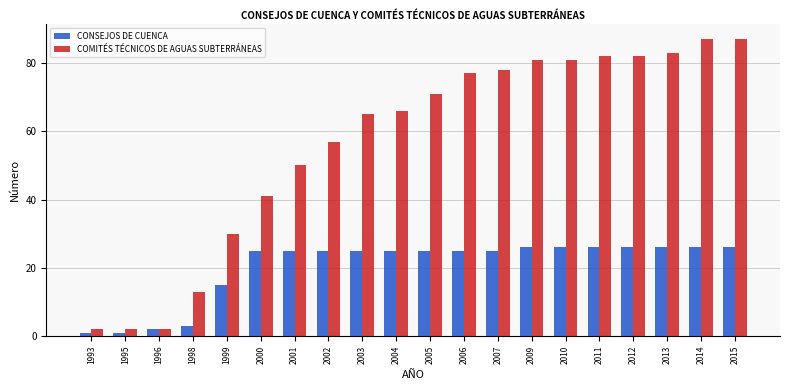

What is the sum of the COMITÉS TÉCNICOS DE AGUAS SUBTERRÁNEAS values at 2011 and 2007?

160